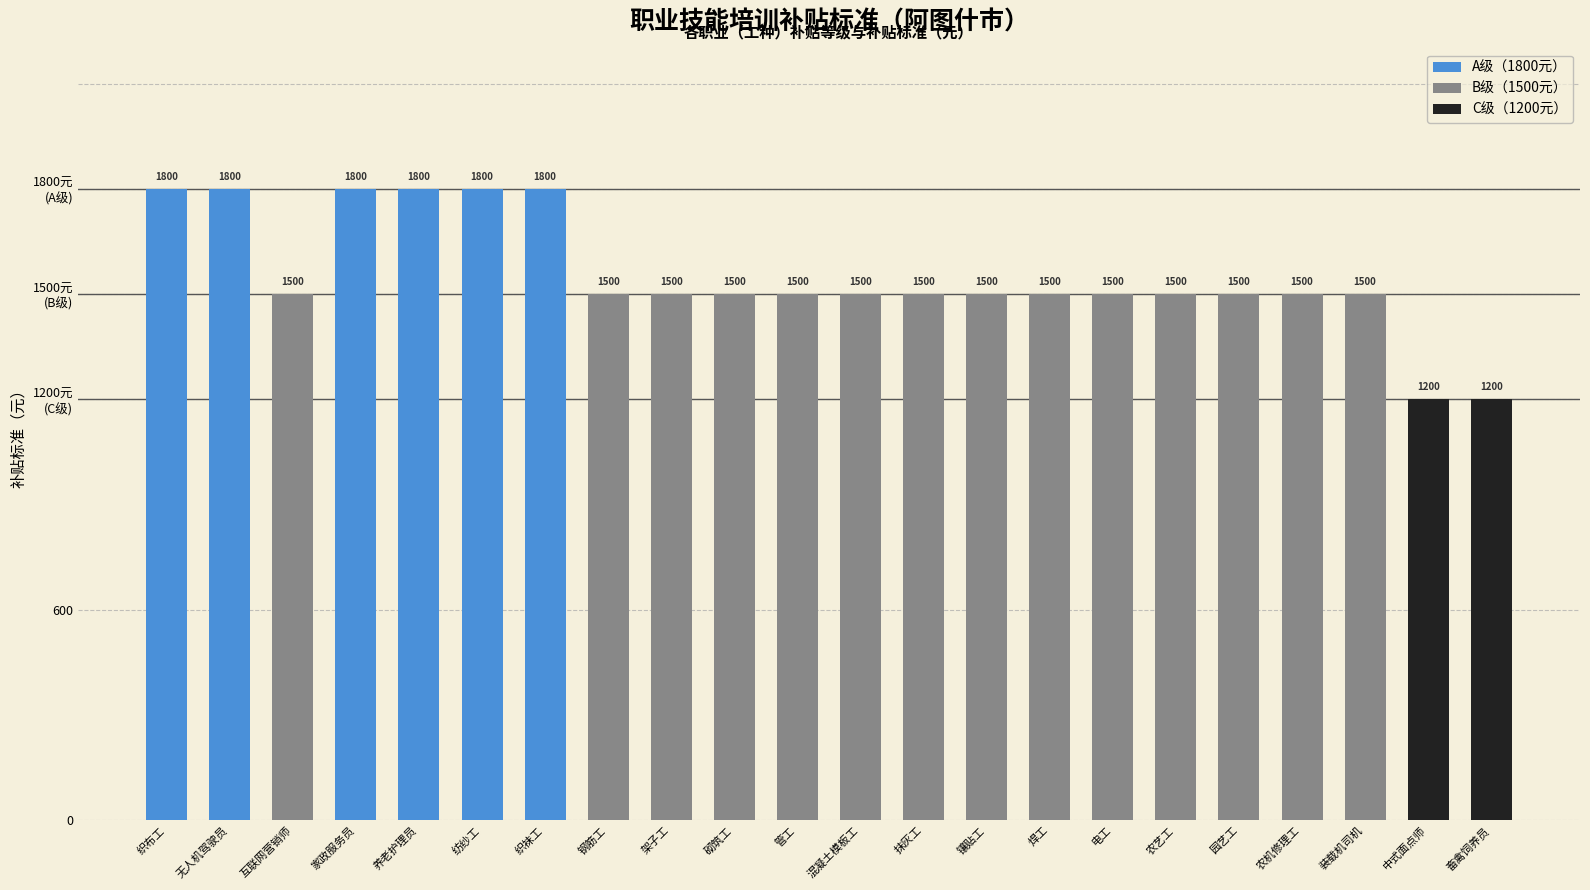

Read the value at 养老护理员, to the nearest 10.

1800